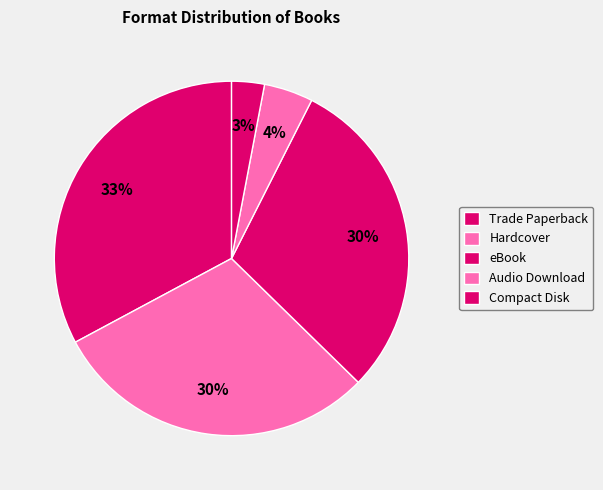

Count the number of slices in the pie.

5